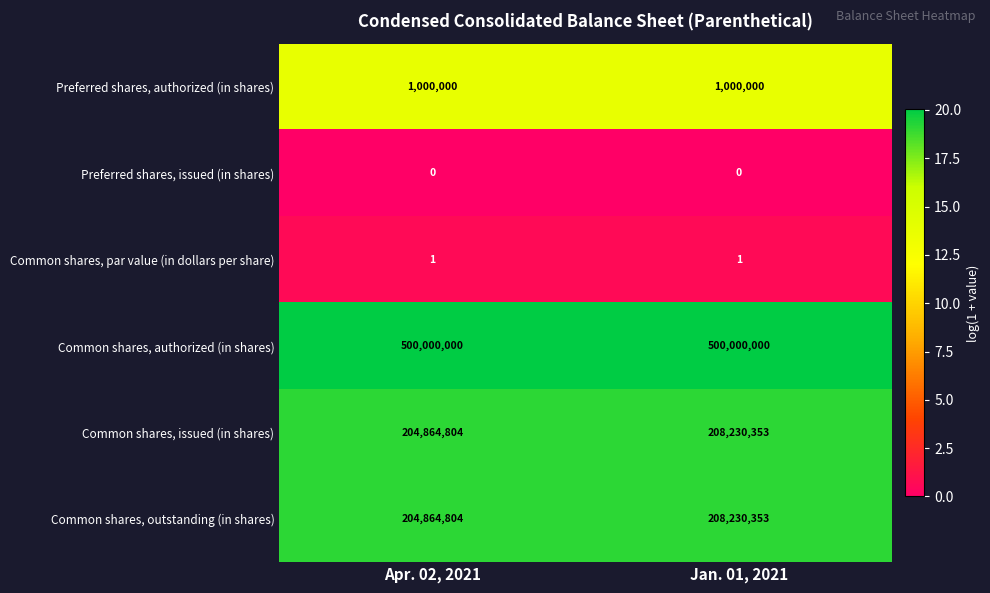

What is the spread (max minus min) of values at Jan. 01, 2021?

500000000